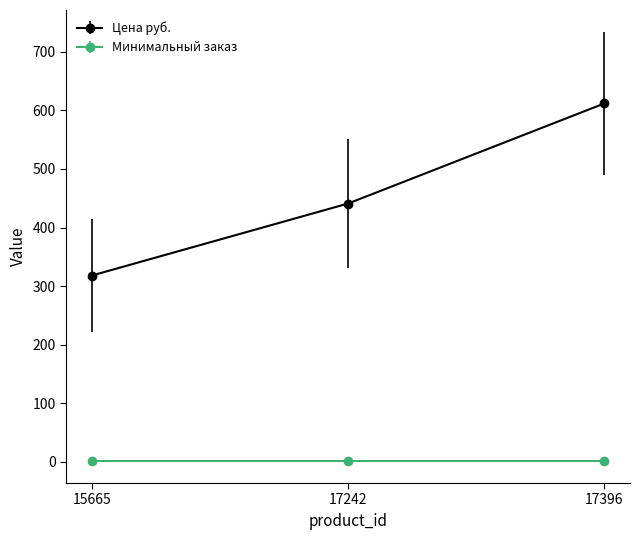

Reading left to right, transcribe all the data shown in this chart.

Цена руб.: 318	441	612
Минимальный заказ: 1	1	1